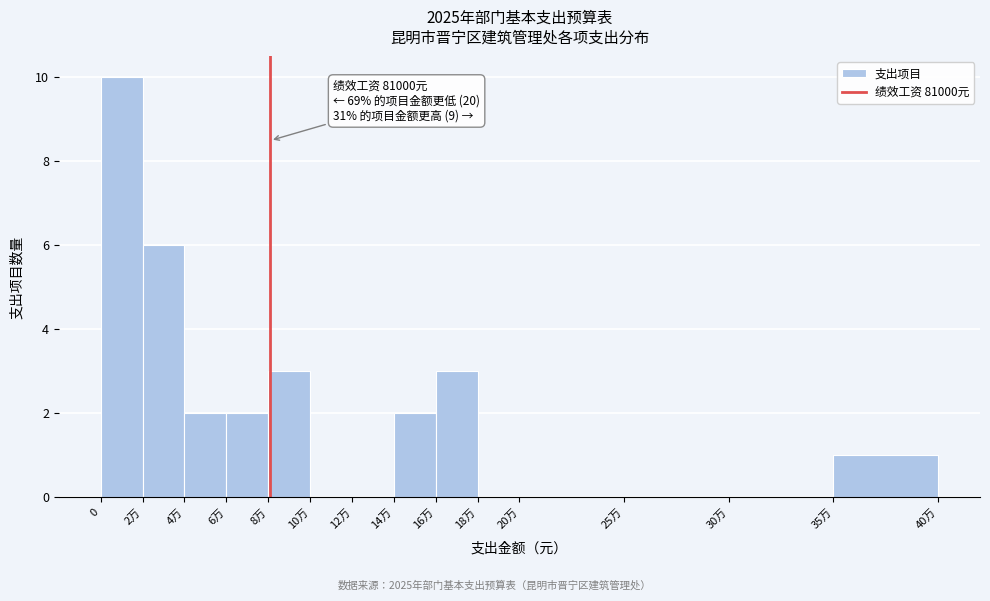

Reading left to right, what are all the values shown in this chart?

0=10	2万=6	4万=2	6万=2	8万=3	10万=0	12万=0	14万=2	16万=3	18万=0	20万=0	25万=0	30万=0	35万=1